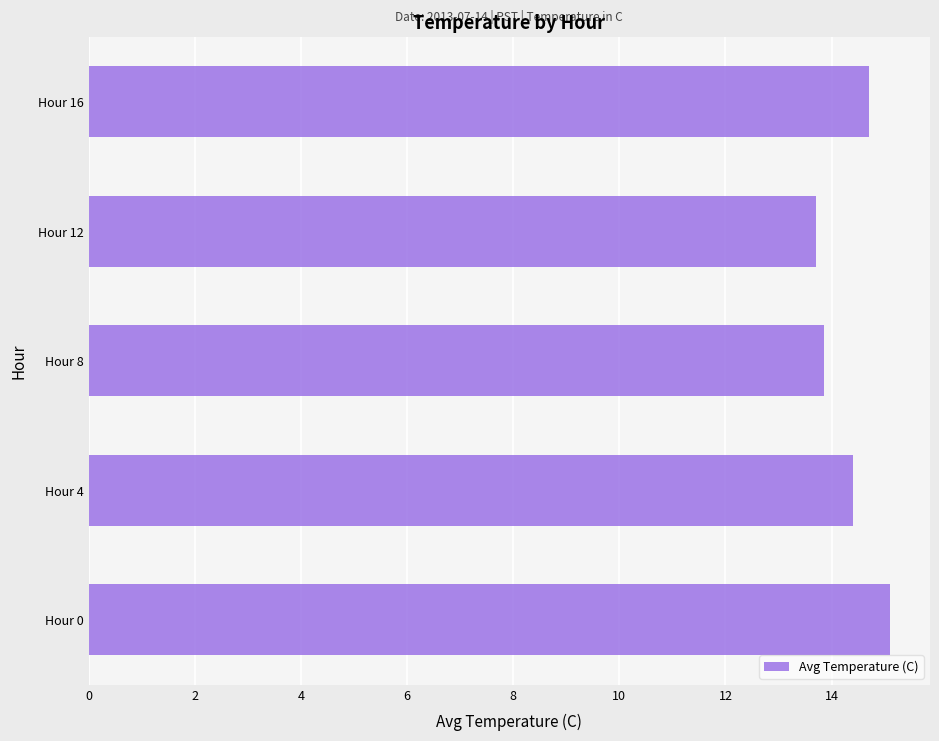

What is the greatest value displayed?

15.1